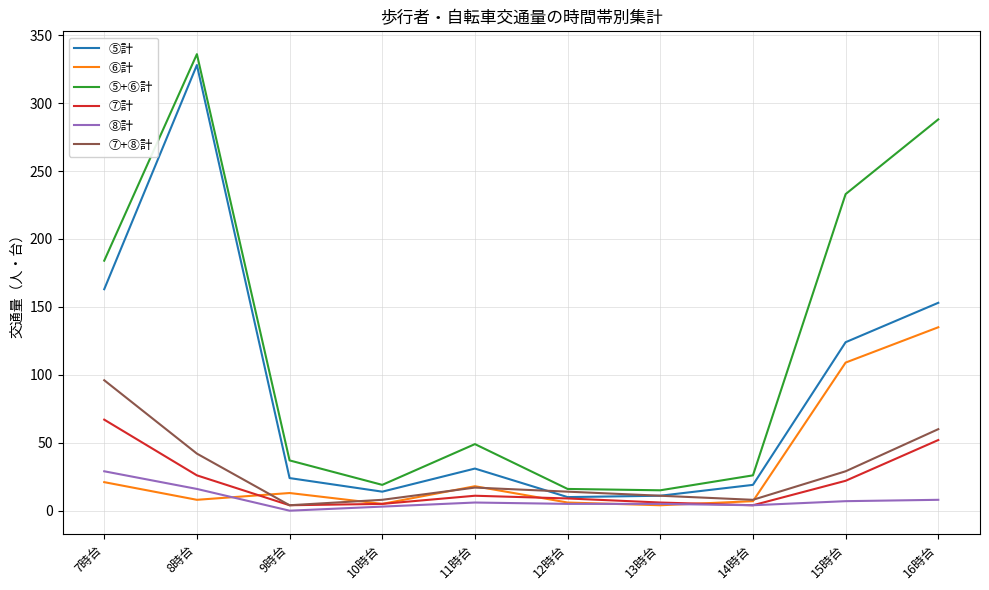

What is the greatest value displayed?

336